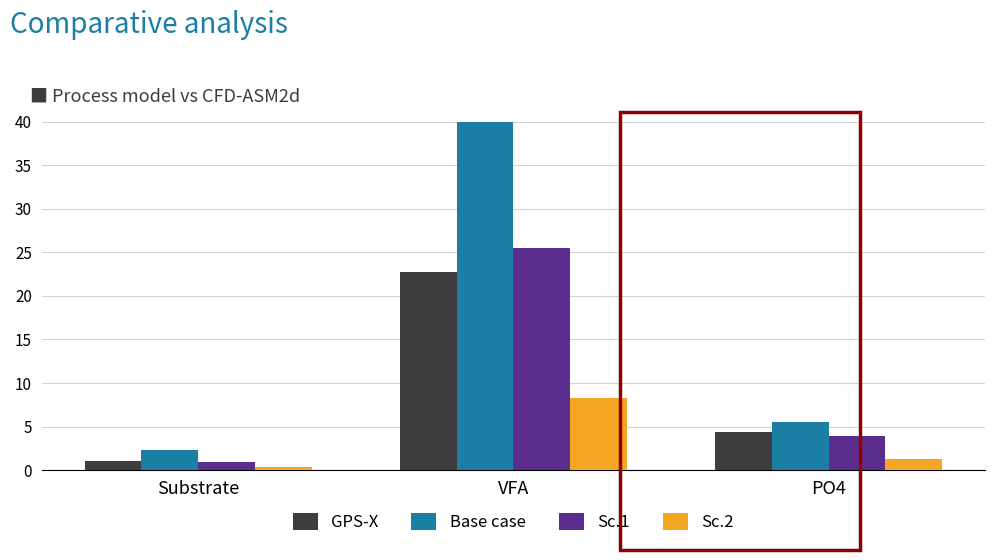

Which series has the widest spread of values?

Base case